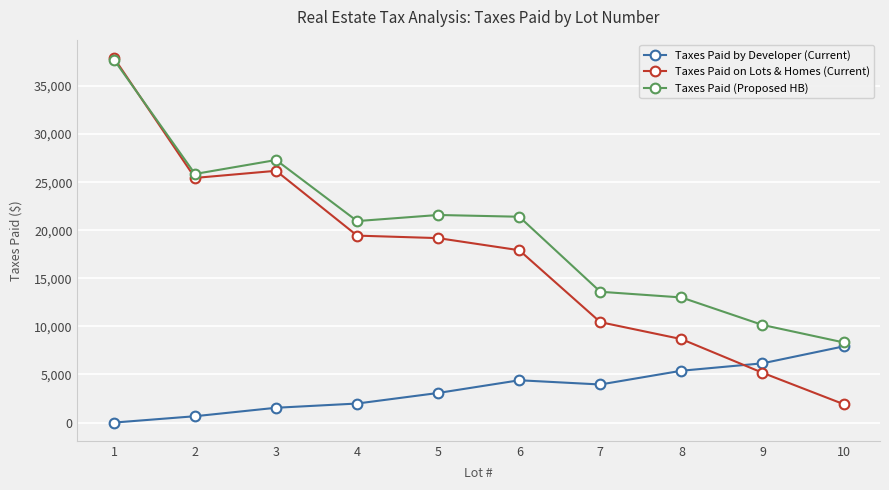

True or false: Taxes Paid (Proposed HB) has more than 0 points higher than both neighbors.

True